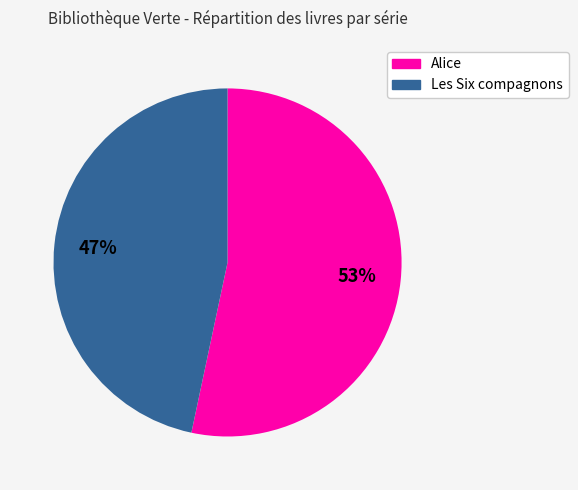

Count the number of slices in the pie.

2